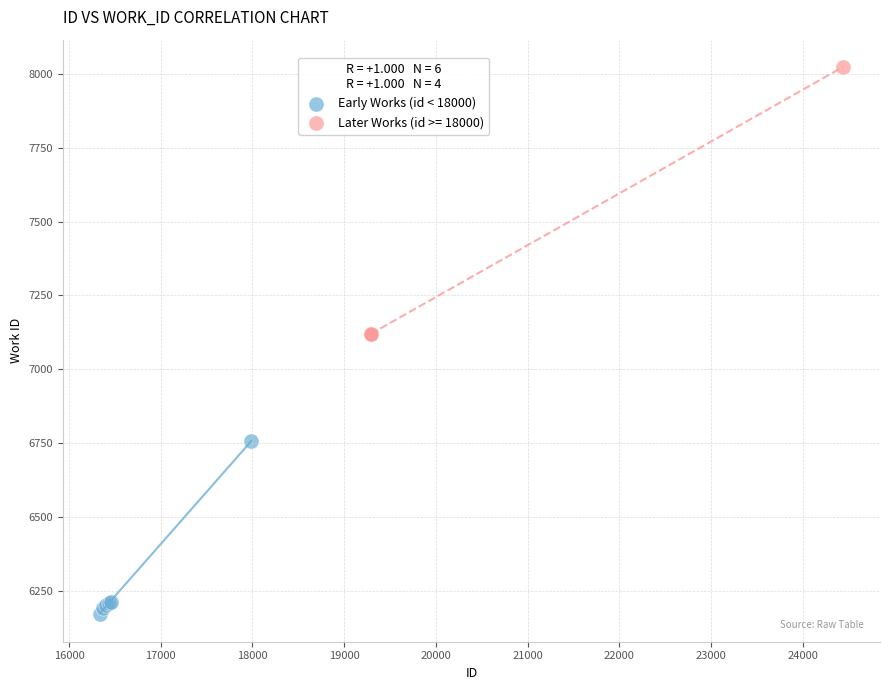

Which series has the widest spread of Y values?

Later Works (id >= 18000)